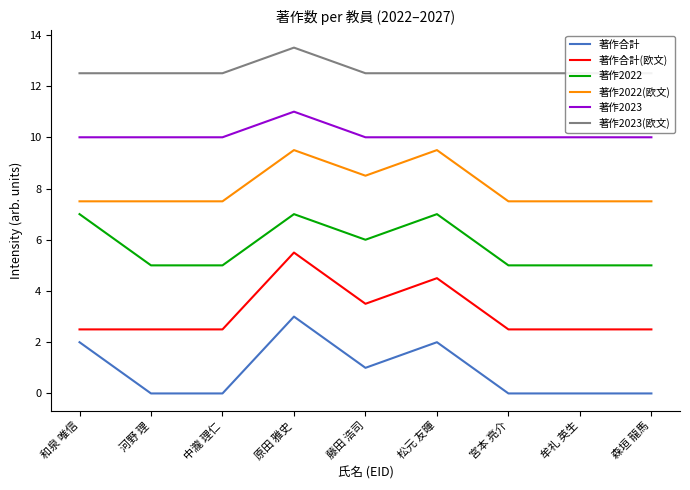

Which has a higher value, 藤田 浩司 or 宮本 亮介?

藤田 浩司